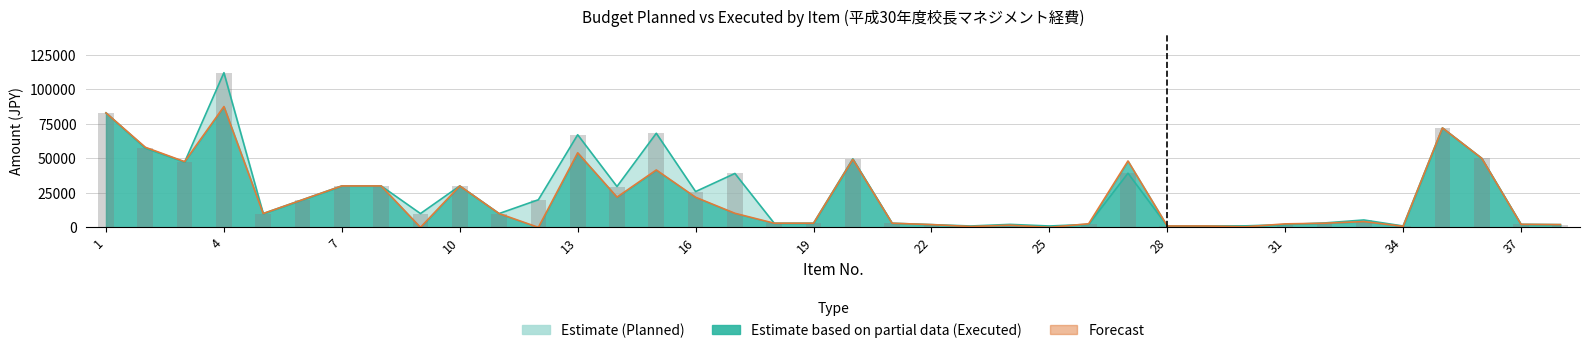

Where does the planned_subtotal series first go above 10000?

1